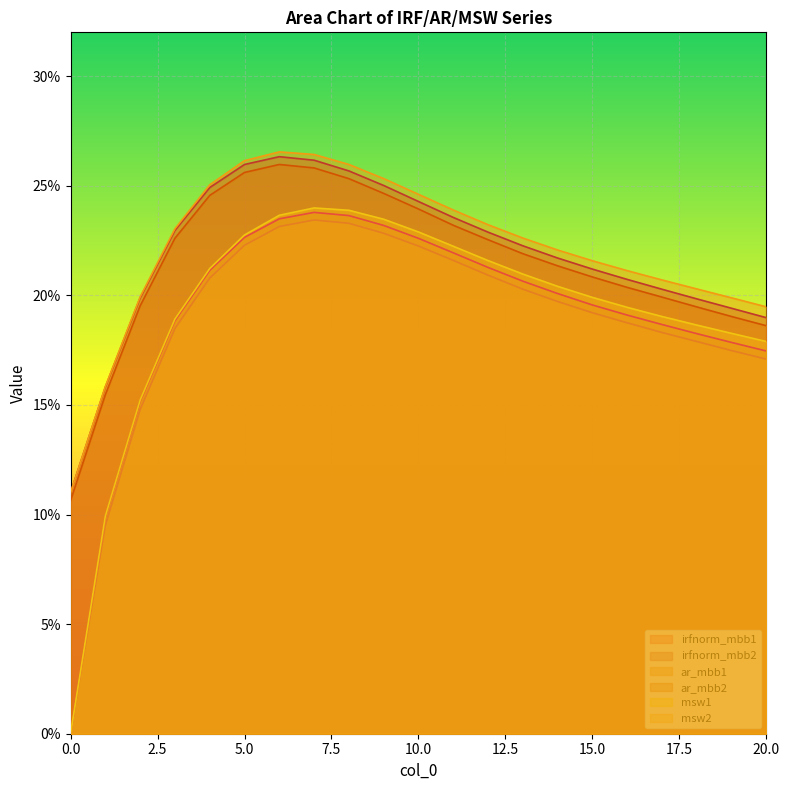

What is the total value across all series at 13?

1.3